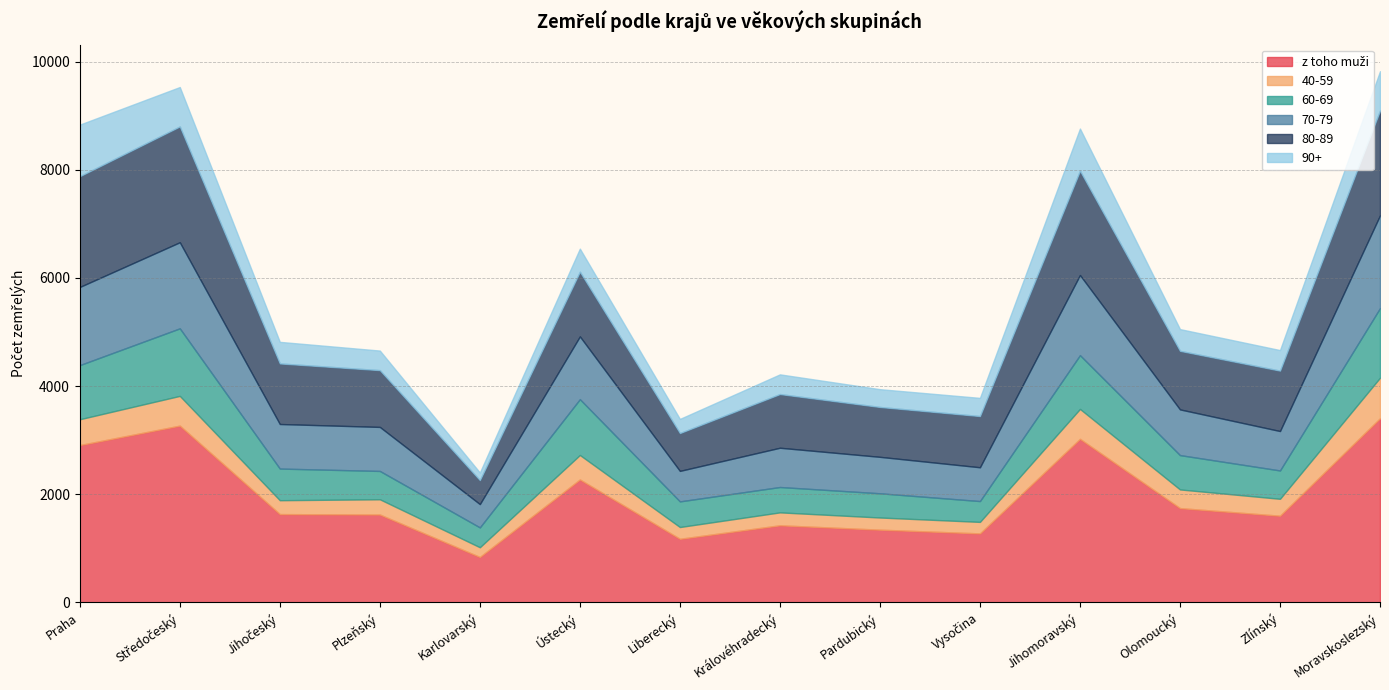

What is the smallest value displayed?

140